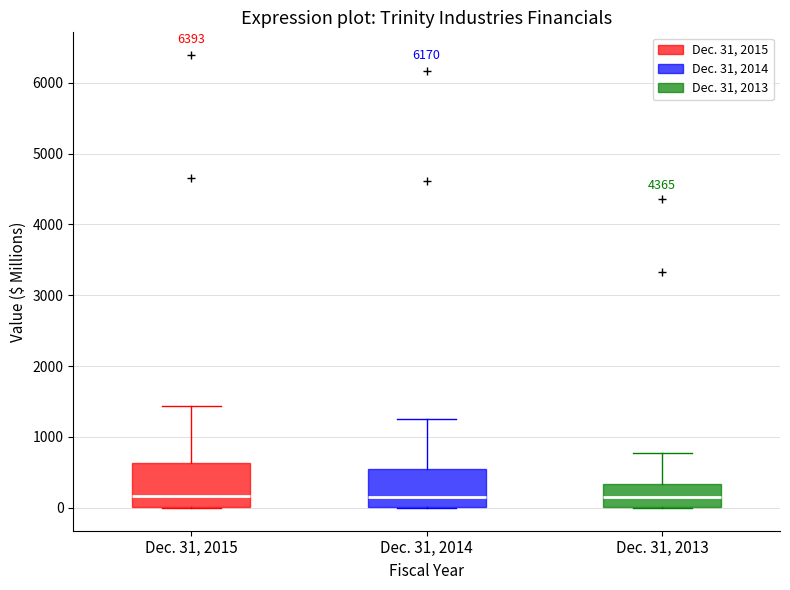

Where does the median line of the box for Dec. 31, 2015 sit on the y-axis? The values are not printed on the chart, so give them approximately, as read against the axis.

200